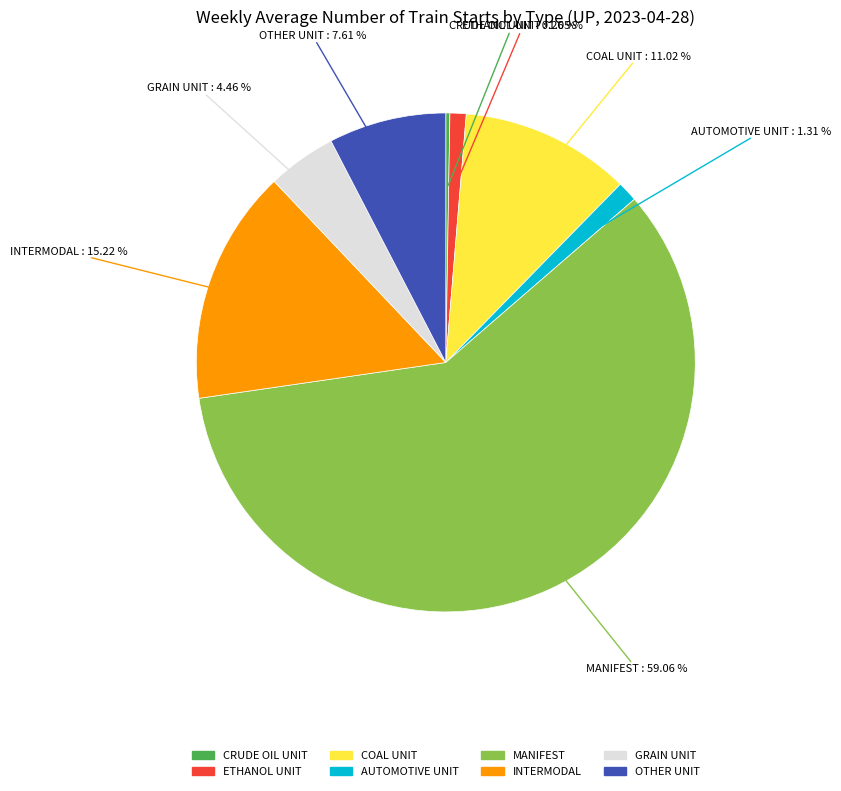

What is the largest slice in the pie chart?

MANIFEST